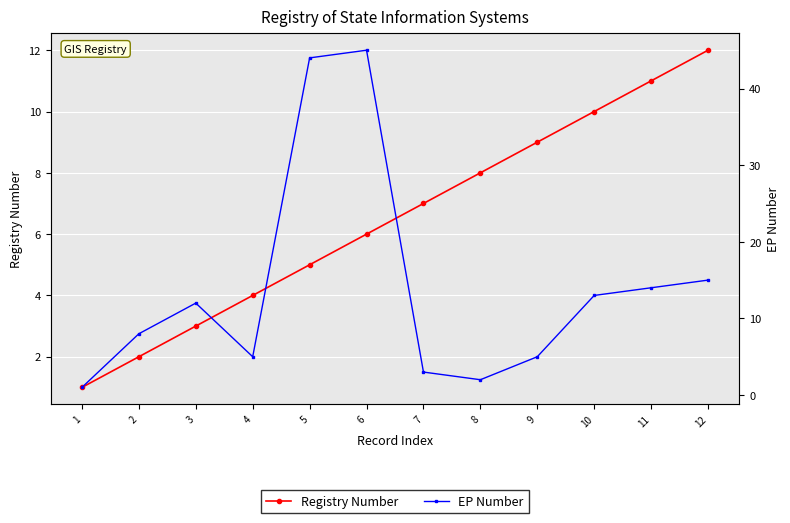

Is it true that Registry Number equals 1 at 7?

False